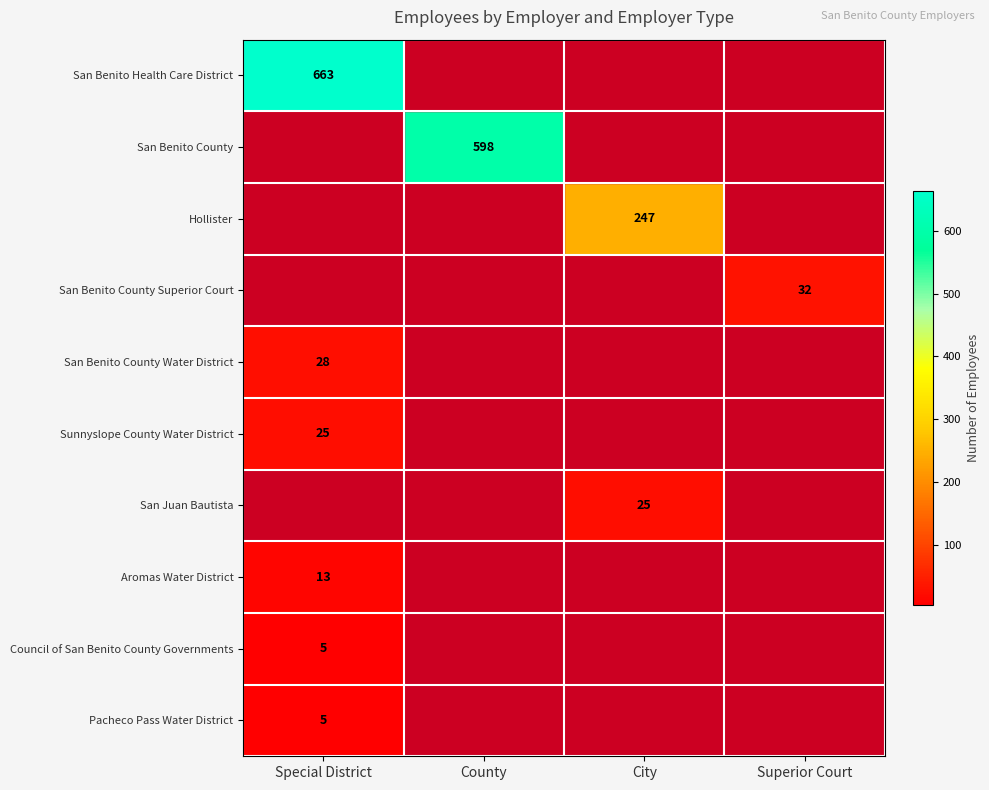

True or false: San Benito County has a value of 598 at County.

True